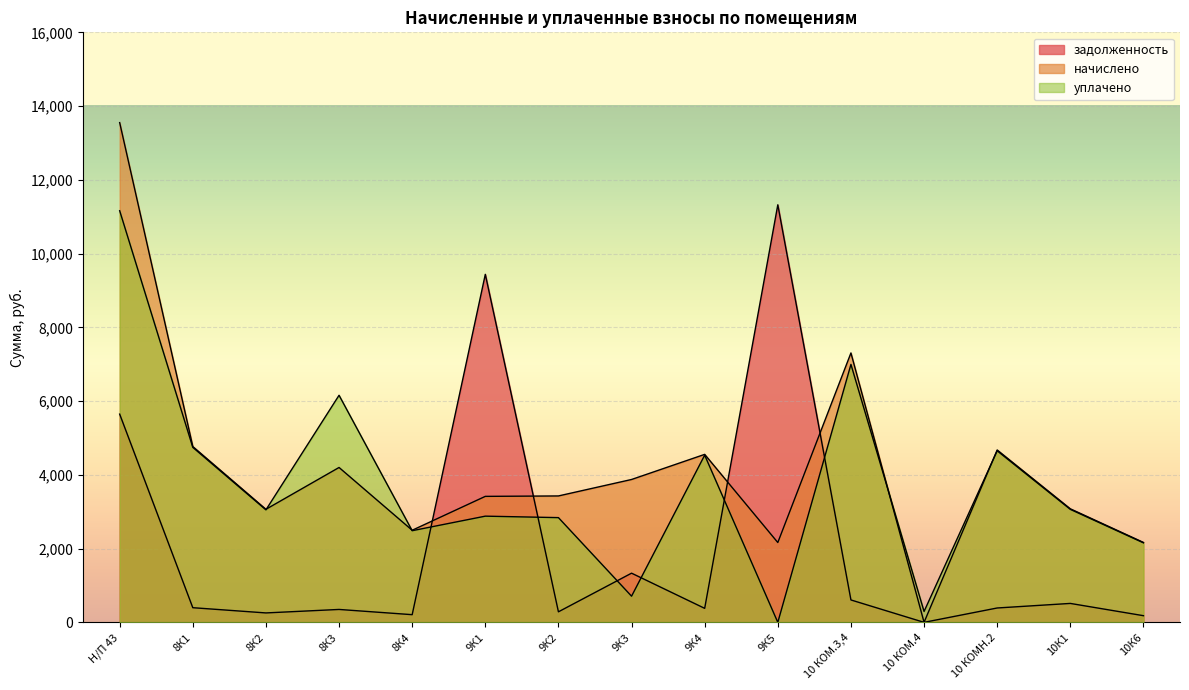

List the series in order of their overall mean, lowest first.

задолженность, уплачено, начислено